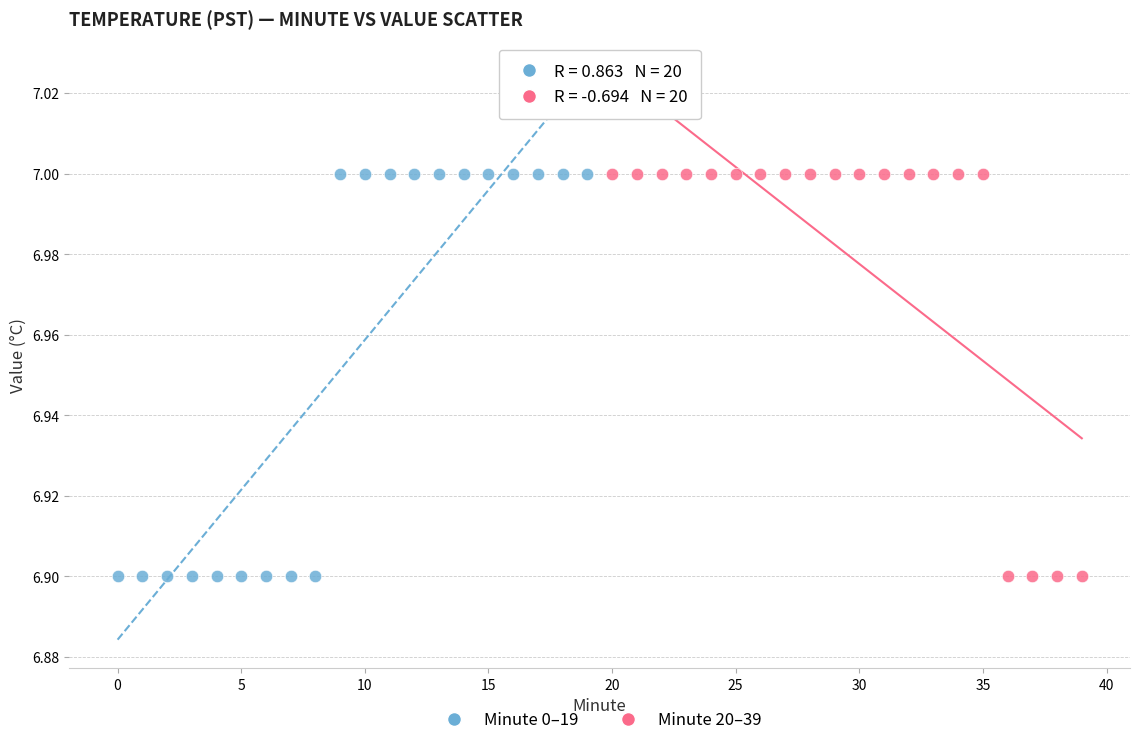

What are all the series names shown in the legend?

Minute 0–19, Minute 20–39